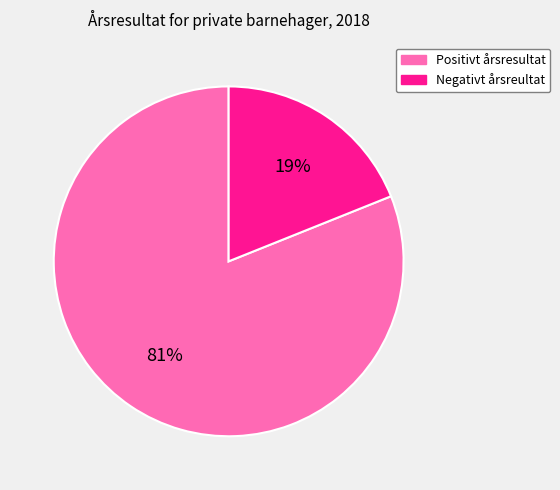

The Negativt årsreultat slice represents 6% of the pie. True or false?

False